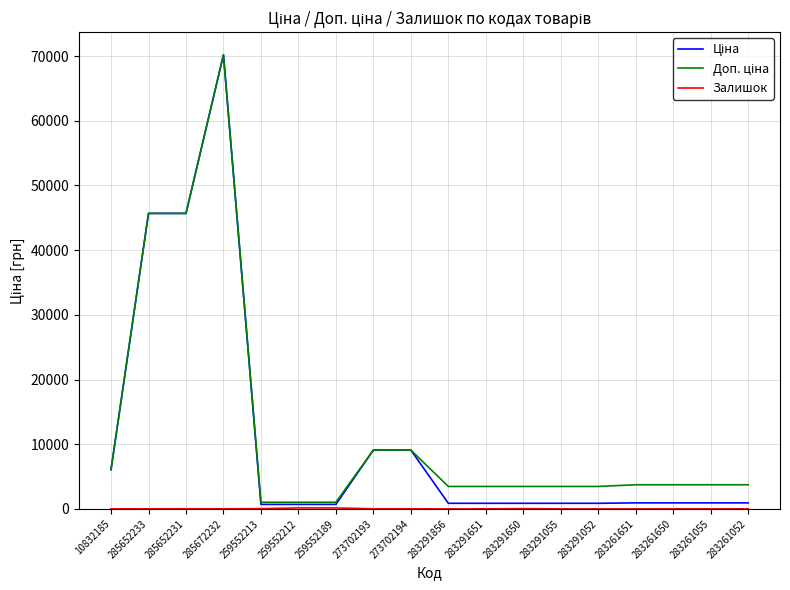

Which label corresponds to the largest value in the chart?

285672232